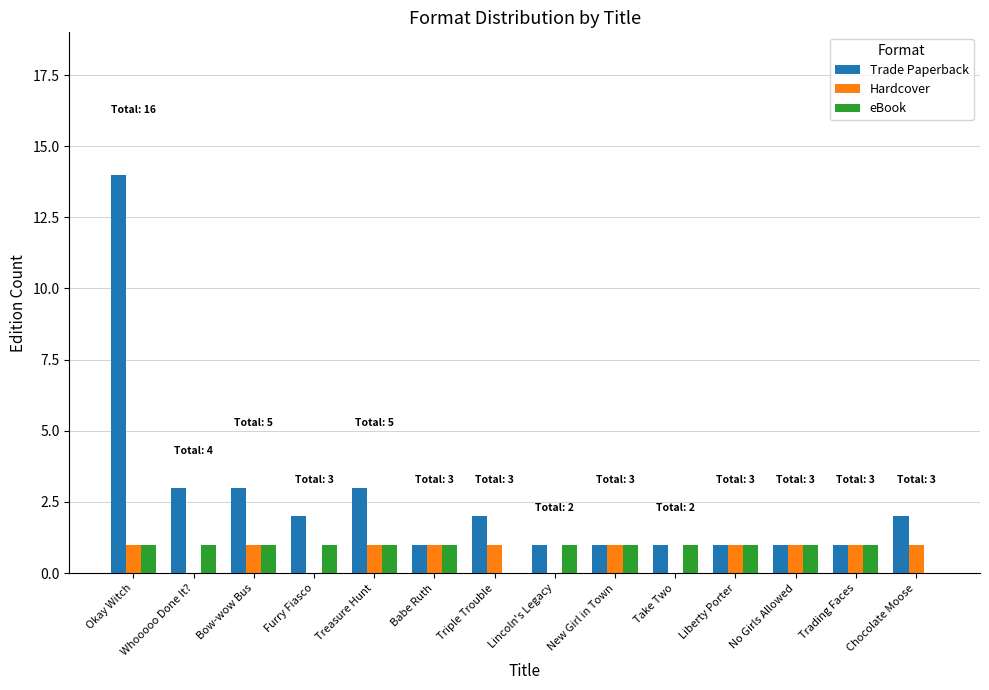

What is the sum of all eBook values?

12